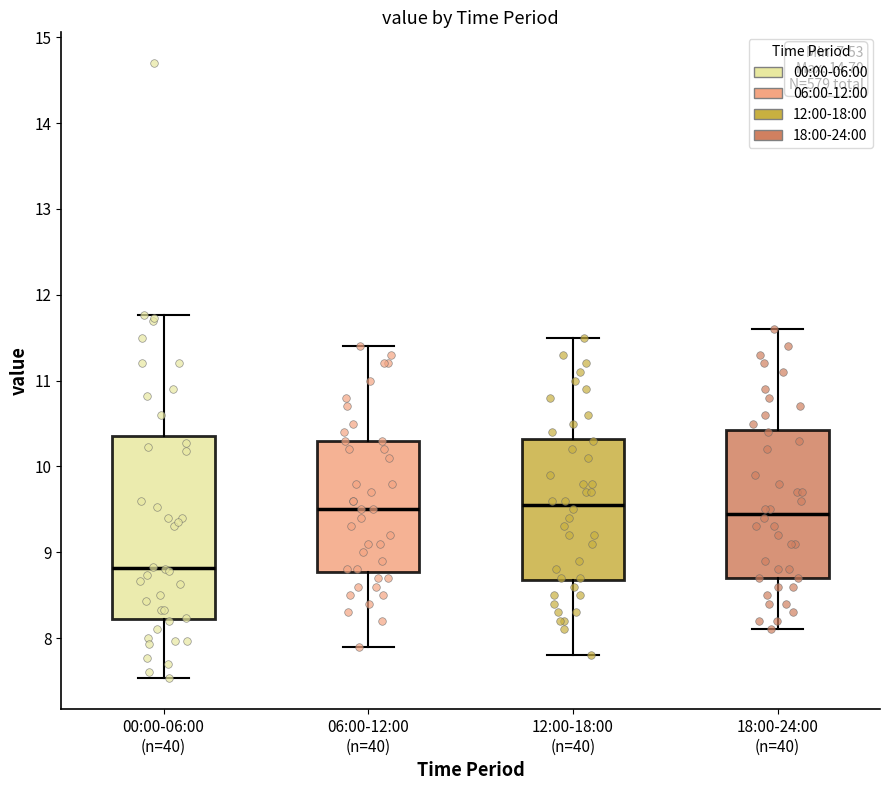

Which box is the tallest, from its lower edge to its upper edge?

00:00-06:00 (n=40)